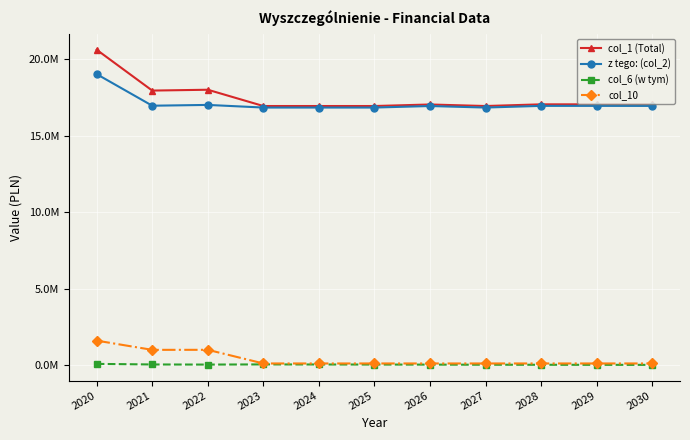

At how many categories does at least one series exceed 14397331?

11